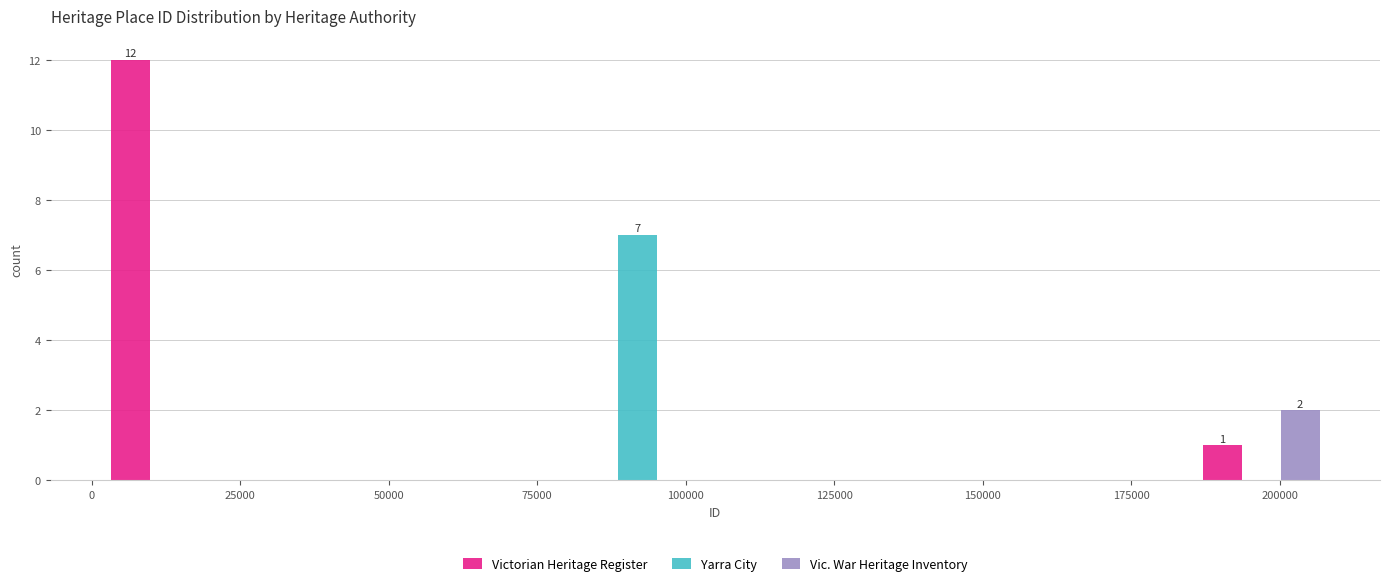

In the Vic. War Heritage Inventory series, which range on the x-axis has the tallest bar?

185000 to 210000